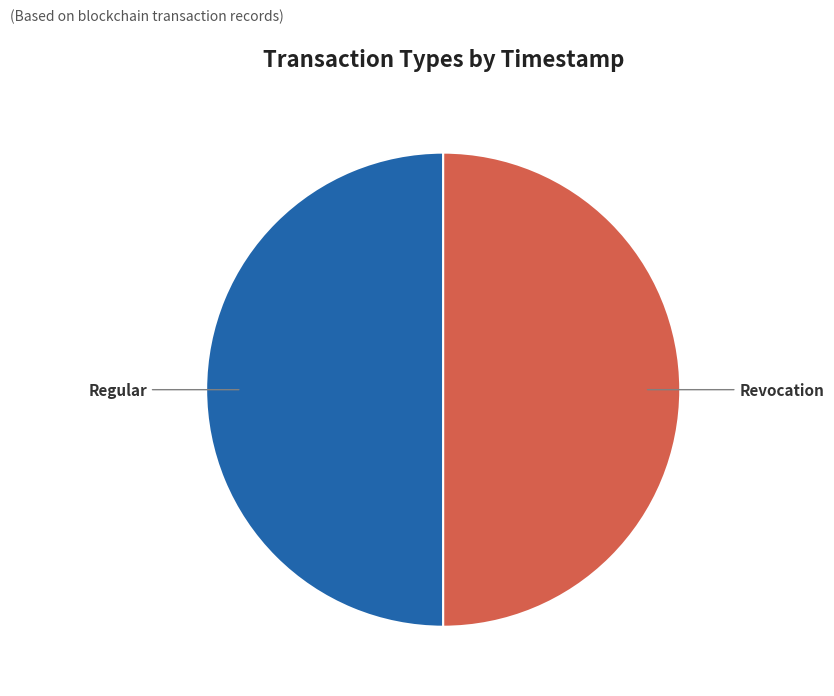

How much of the chart is everything except Regular?

50.0%